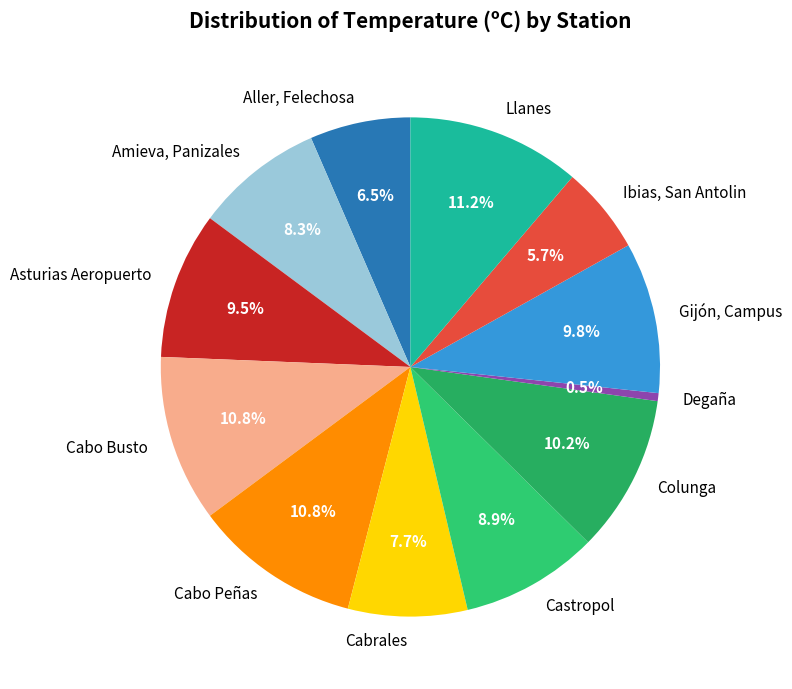

What is the smallest slice in the pie chart?

Degaña